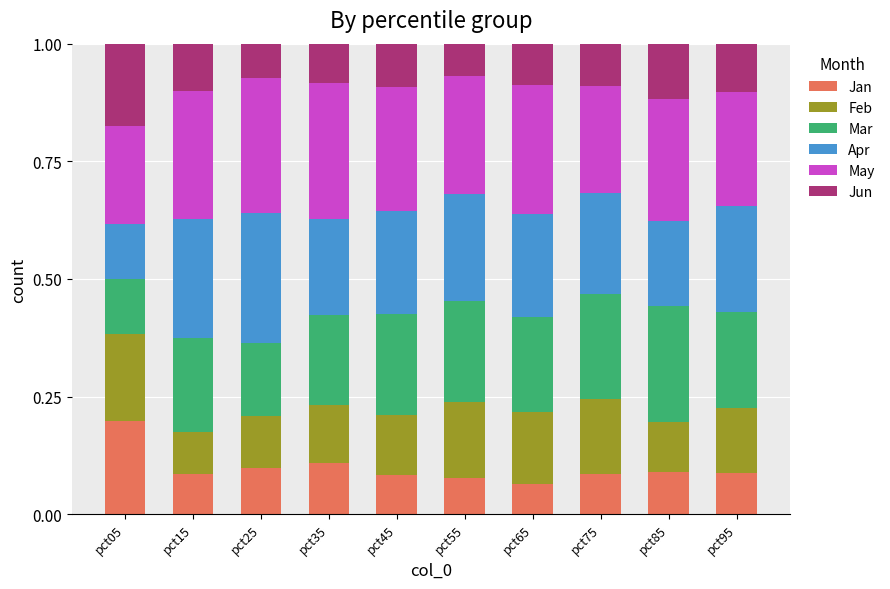

Count the number of data series in this chart.

6